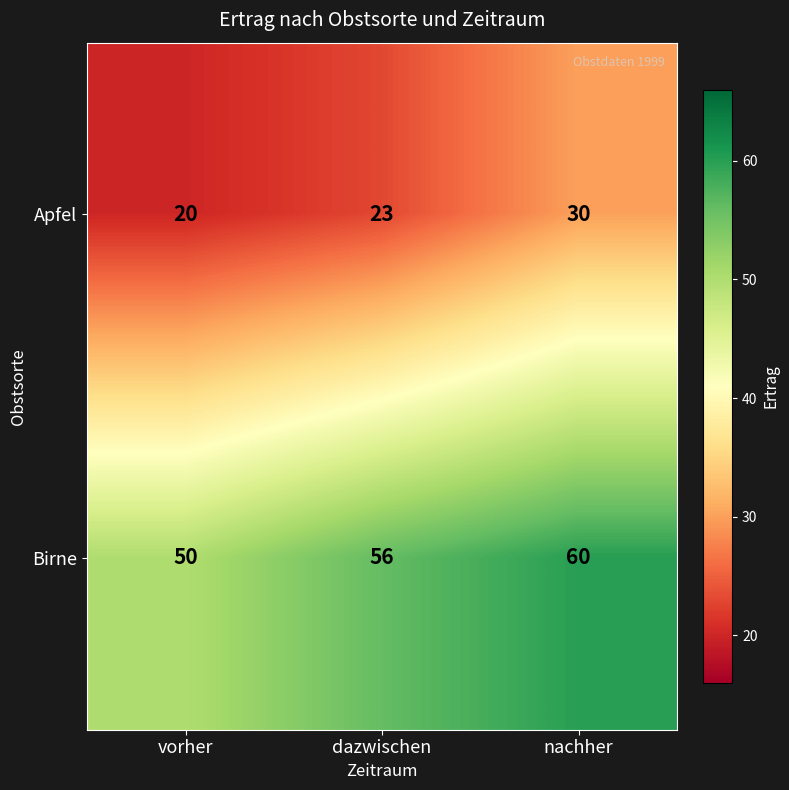

What is the spread (max minus min) of values at vorher?

30